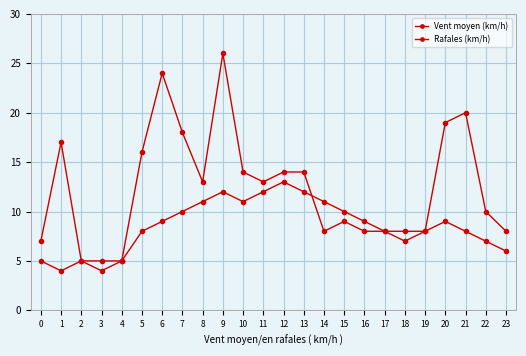

Which series has the largest total across all categories?

Rafales (km/h)